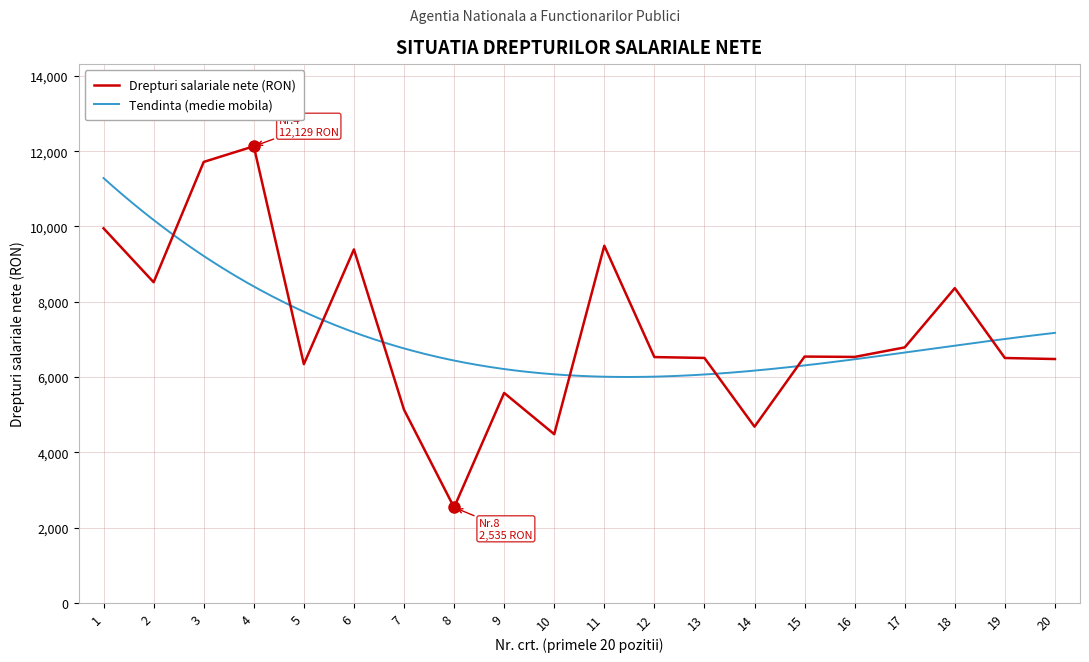

What is the difference between the maximum and minimum values?

9594